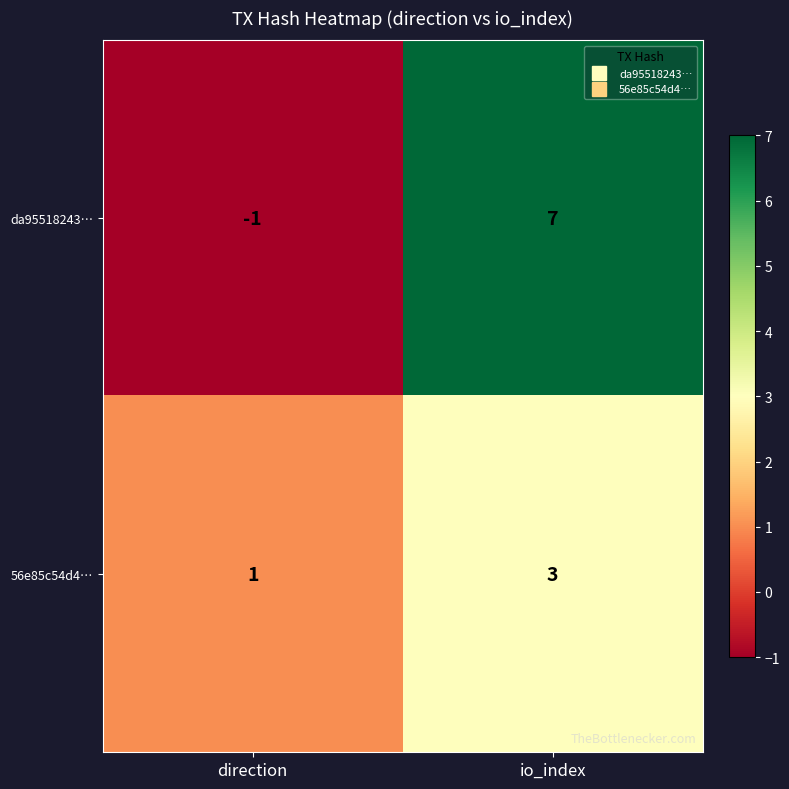

Read the 56e85c54d4… value at io_index.

3